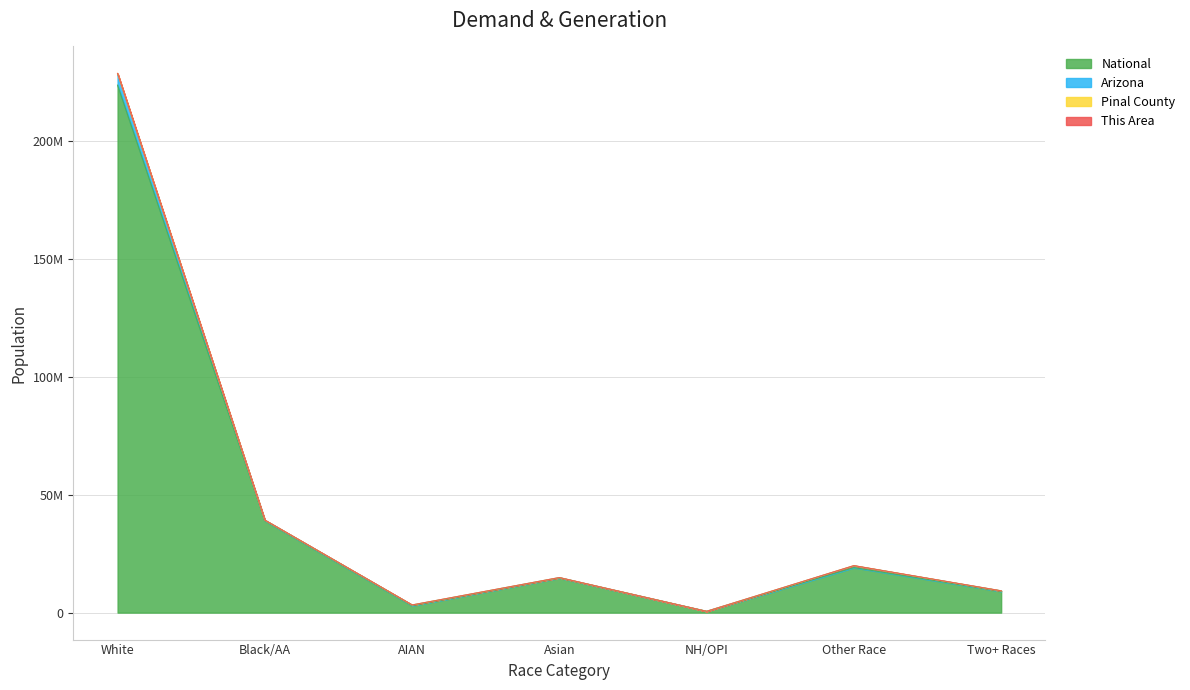

True or false: National has more than 1 points higher than both neighbors.

True